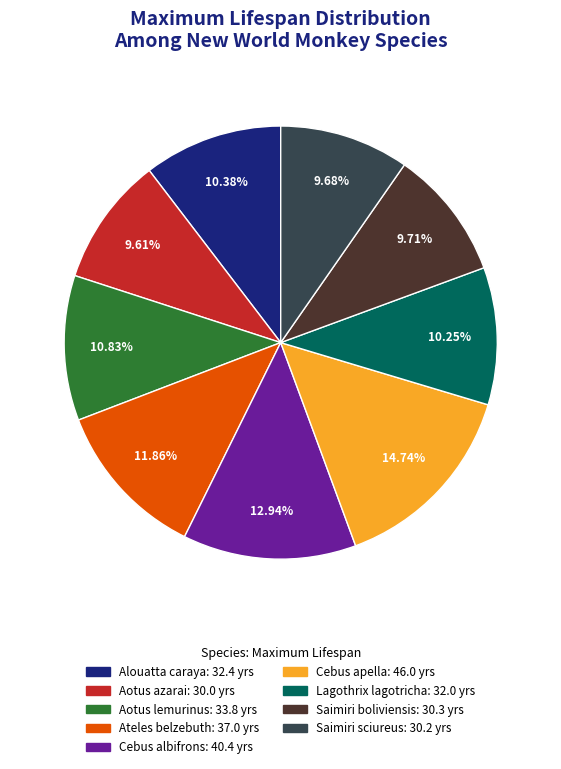

What is the ratio of the value at Lagothrix lagotricha to the value at Cebus apella?

0.7